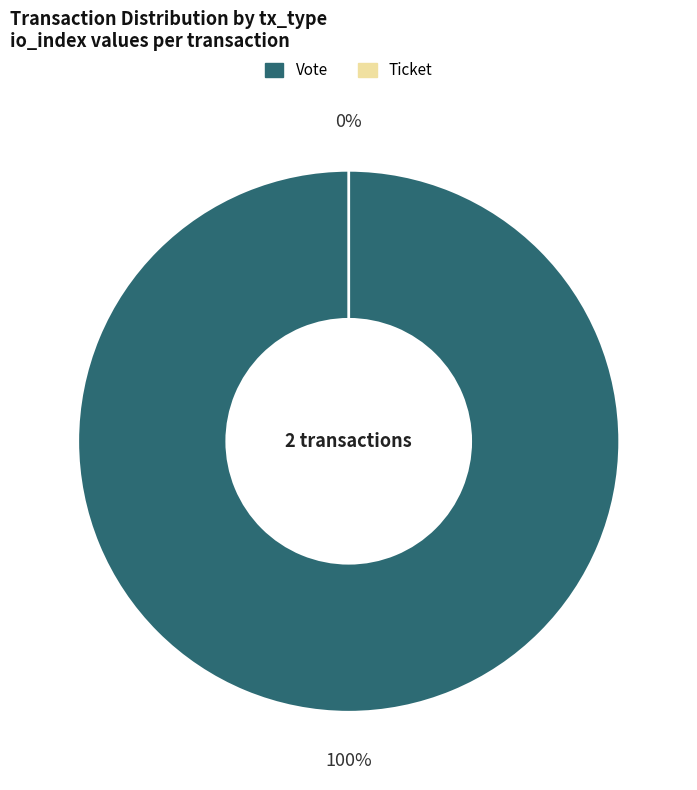

What is the change in value from Vote (io_index=1) to Ticket (io_index=0)?

-1